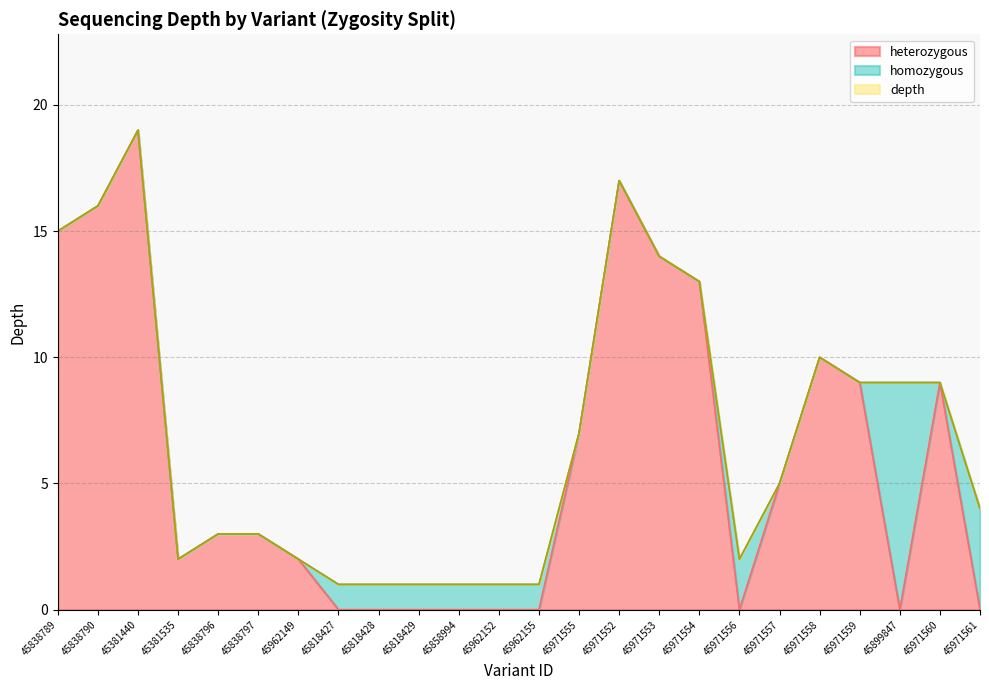

Is it true that heterozygous equals 15 at 45971559?

False